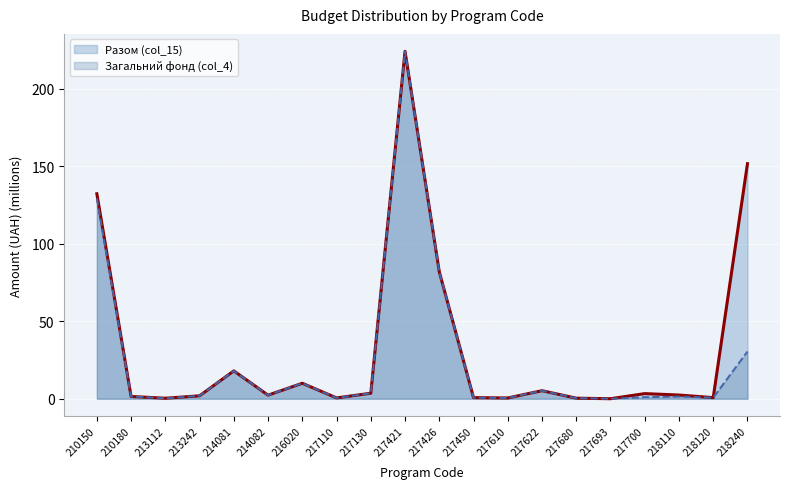

What is the difference between the maximum and minimum values in the Загальний фонд (col_4) series?

224.3